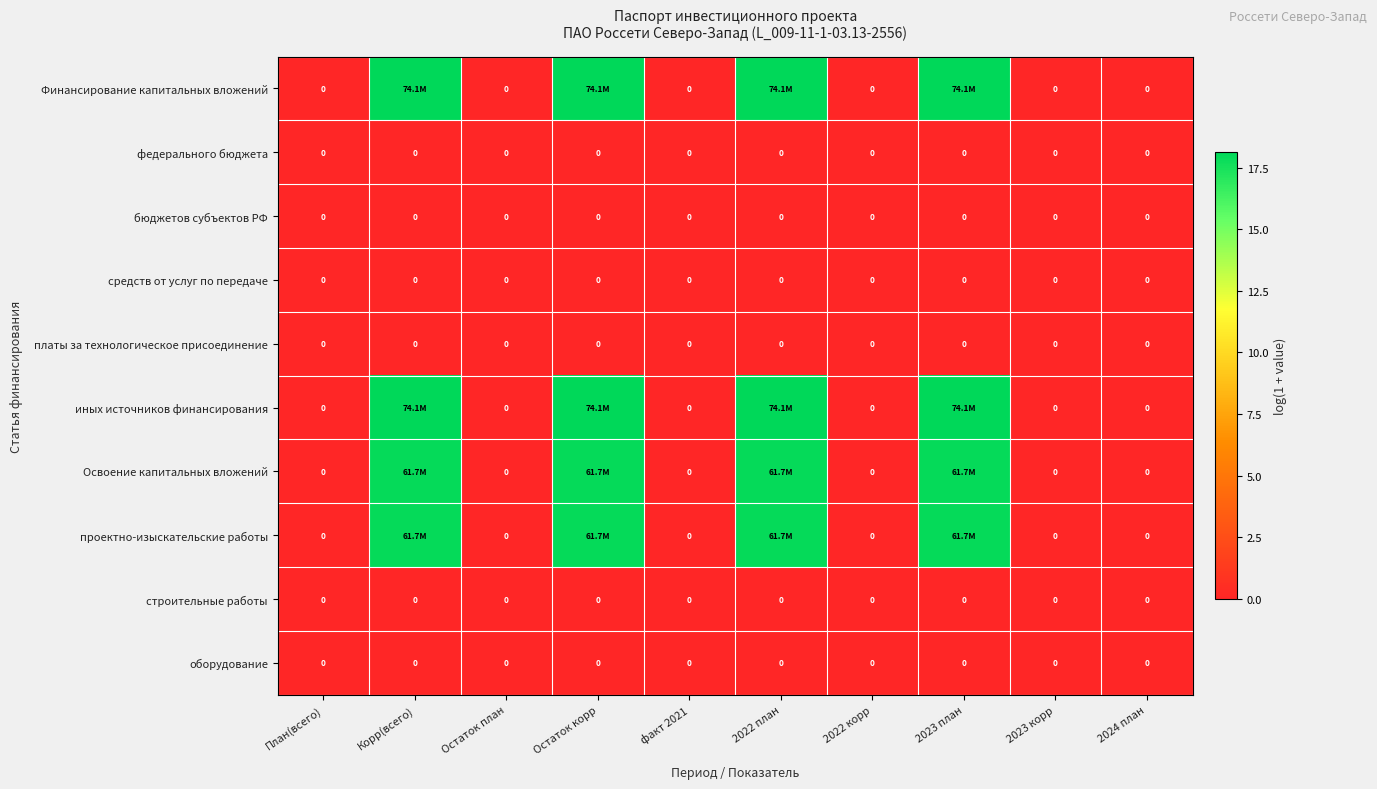

How many data points in иных источников финансирования are above 0?

4